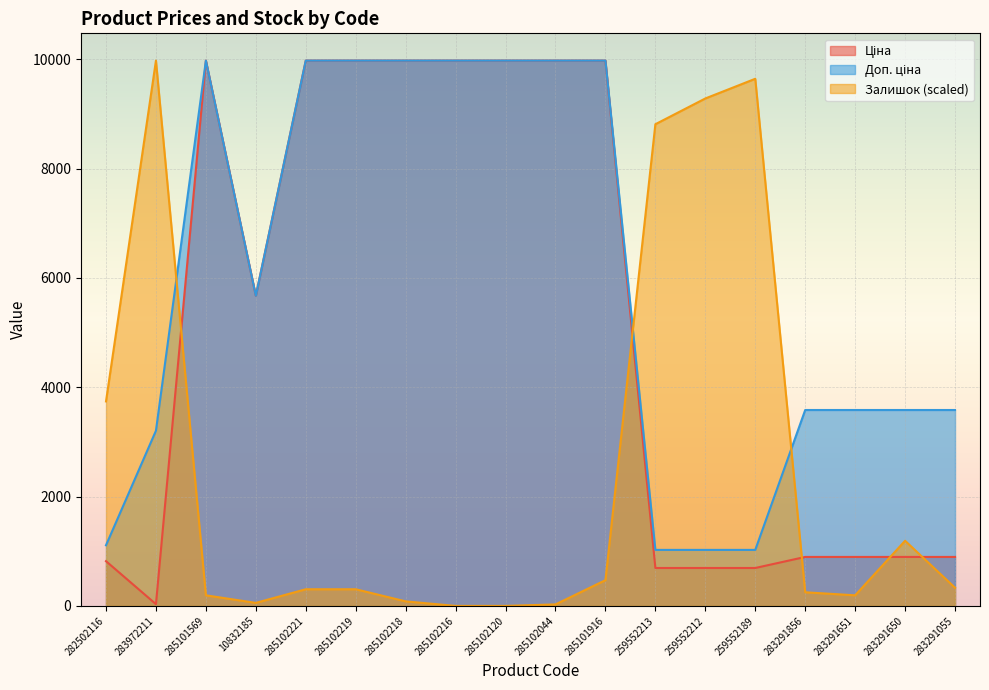

Reading left to right, what are all the values shown in this chart?

Ціна: 818.5	32.0	9975.0	5673.8	9975.0	9975.0	9975.0	9975.0	9975.0	9975.0	9975.0	693.7	693.7	693.7	895.9	895.9	895.9	895.9
Доп. ціна: 1109.2	3205.0	9975.0	5673.8	9975.0	9975.0	9975.0	9975.0	9975.0	9975.0	9975.0	1024.6	1024.6	1024.6	3583.6	3583.6	3583.6	3583.6
Залишок: 3740.6	9975.0	194.0	55.4	304.8	304.8	83.1	0.0	0.0	27.7	471.0	8811.2	9282.3	9642.5	249.4	194.0	1191.5	332.5